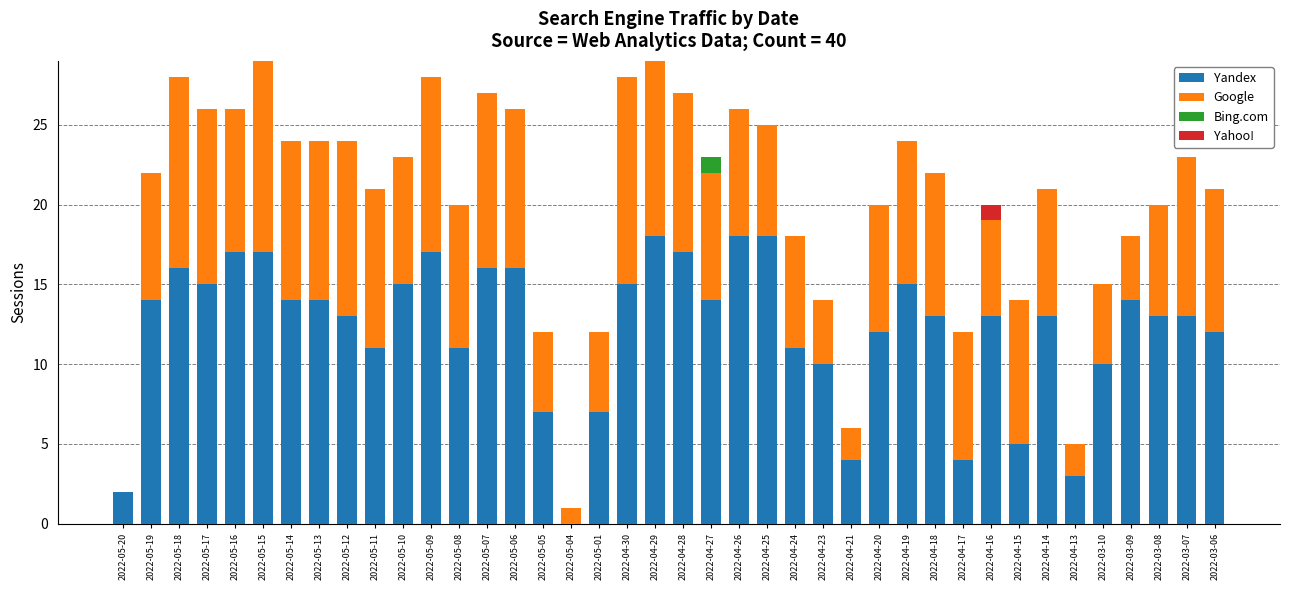

What is the total value across all series at 2022-05-18?

28